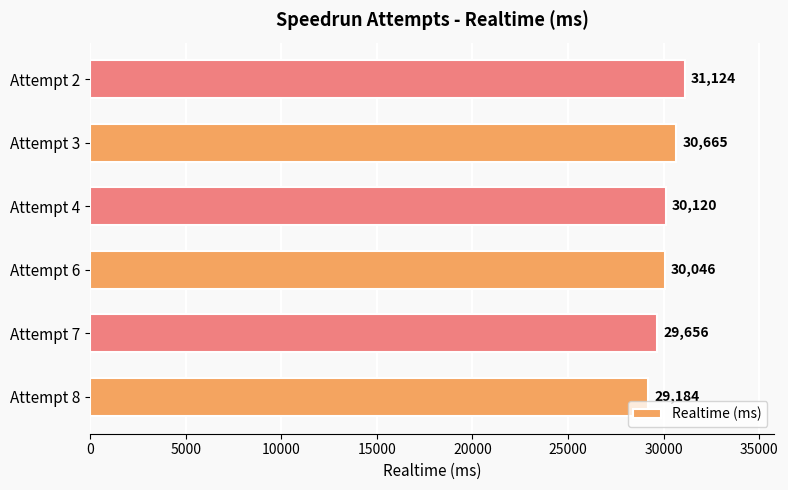

How many bars are there in total?

6